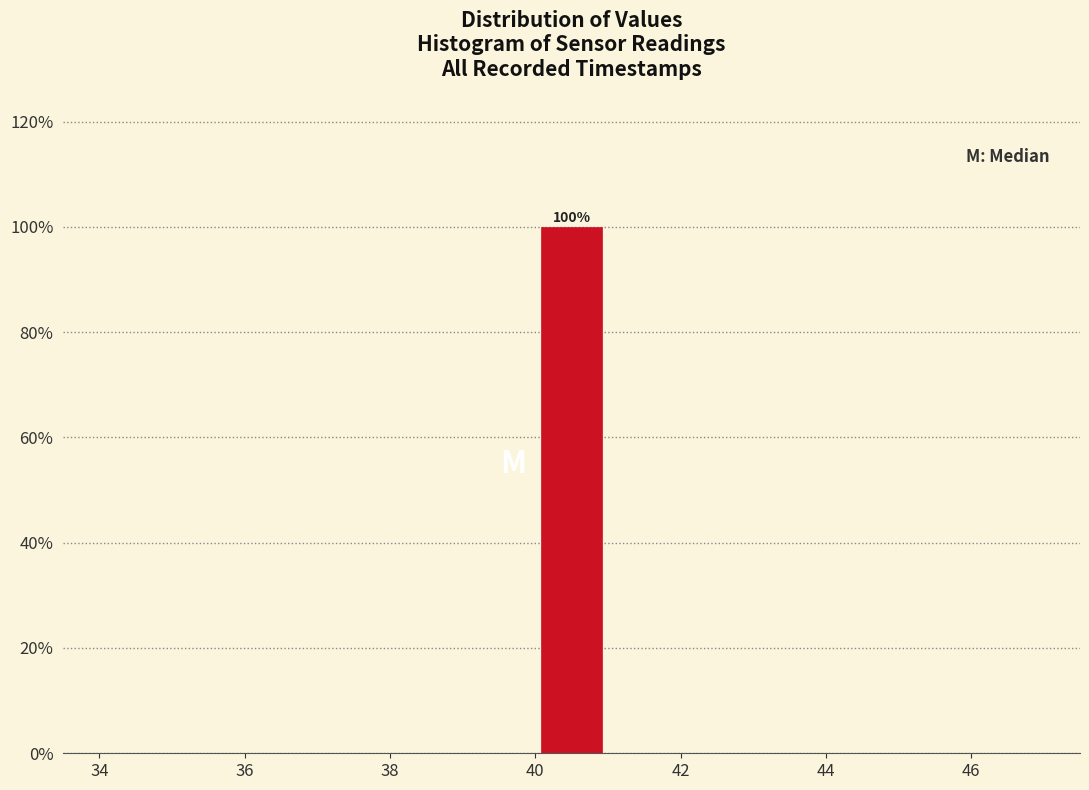

Over which range of the x-axis is the bar tallest?

40 to 41